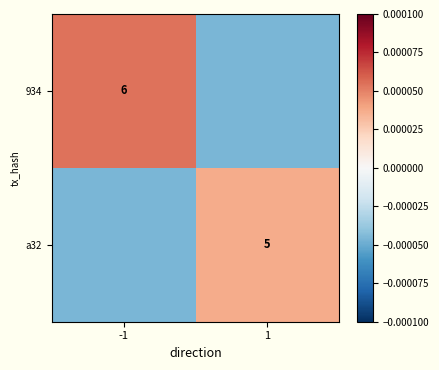

Is the value of a32 at 1 greater than the value of 934 at -1?

No